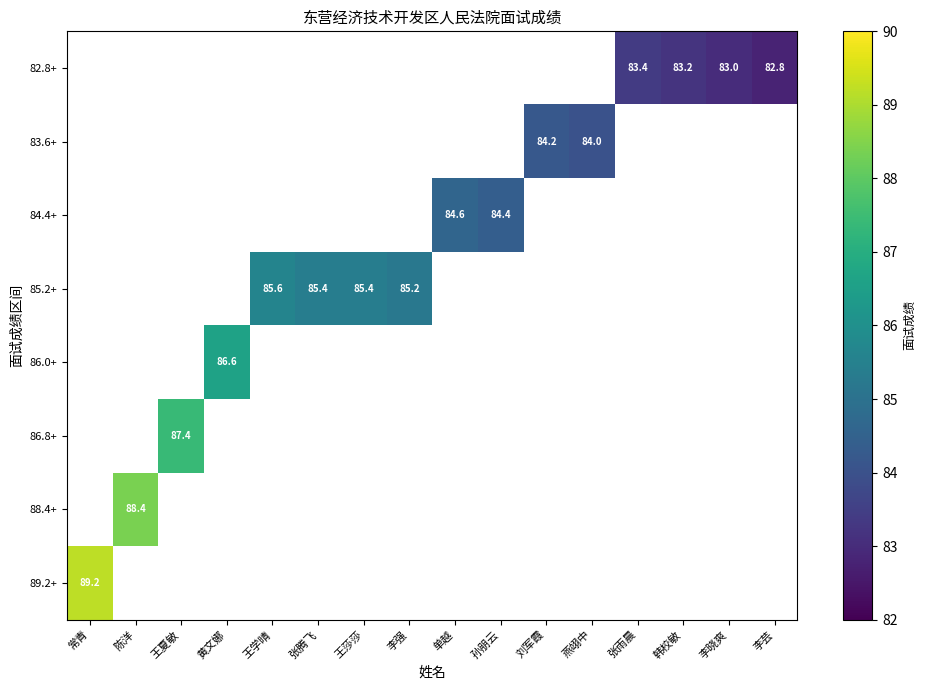

Which label corresponds to the largest value in the chart?

常青